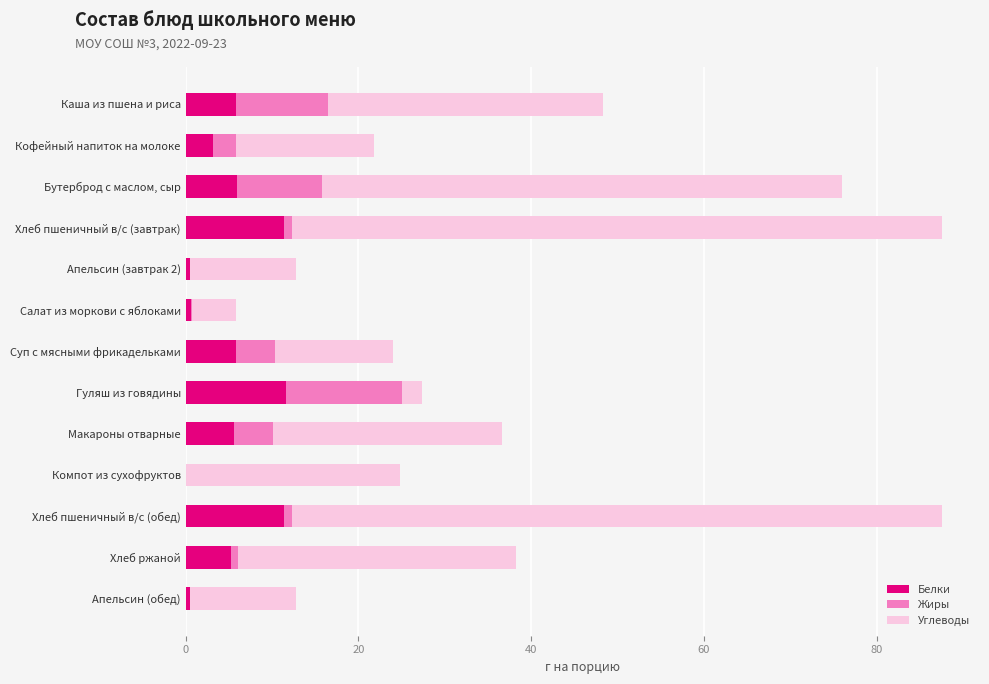

True or false: Белки has a value of 11.4 at Хлеб пшеничный в/с (обед).

True